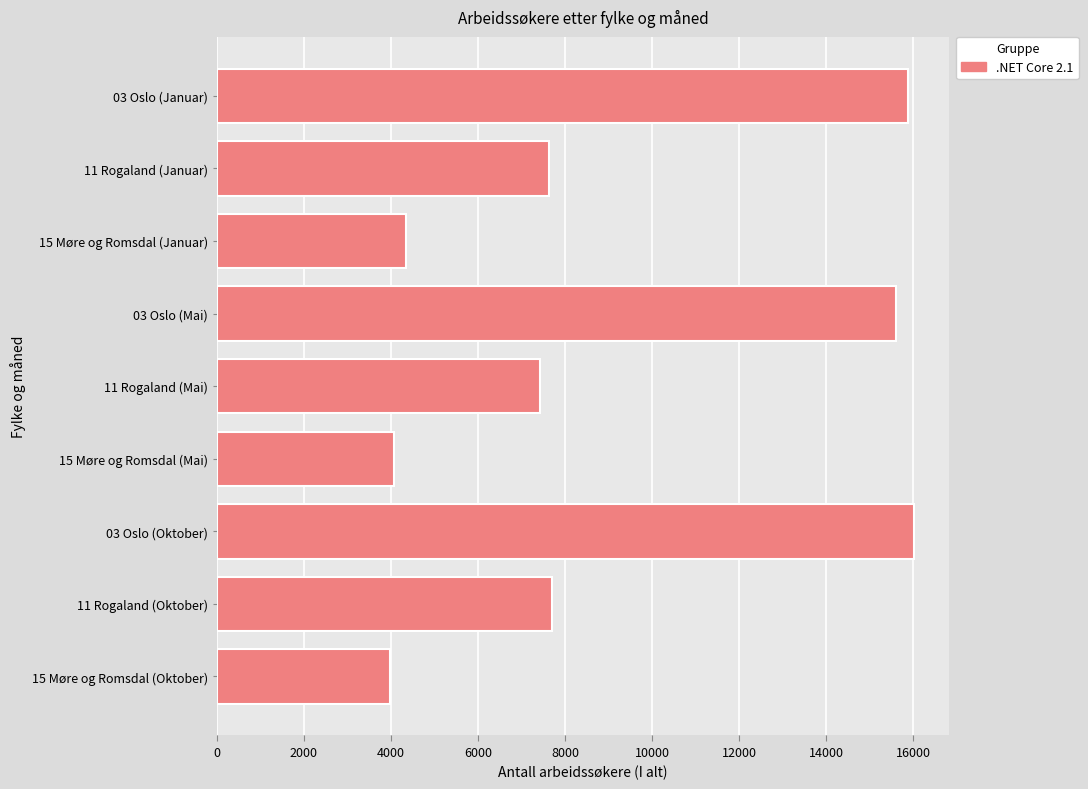

How many distinct data groups are displayed?

1